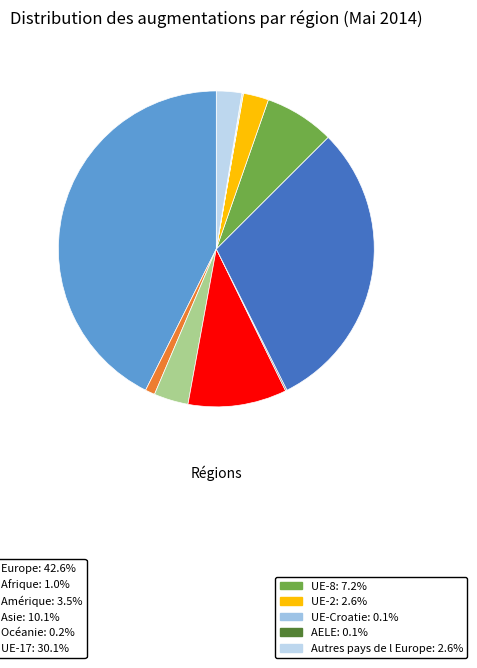

How many segments does this pie chart have?

11